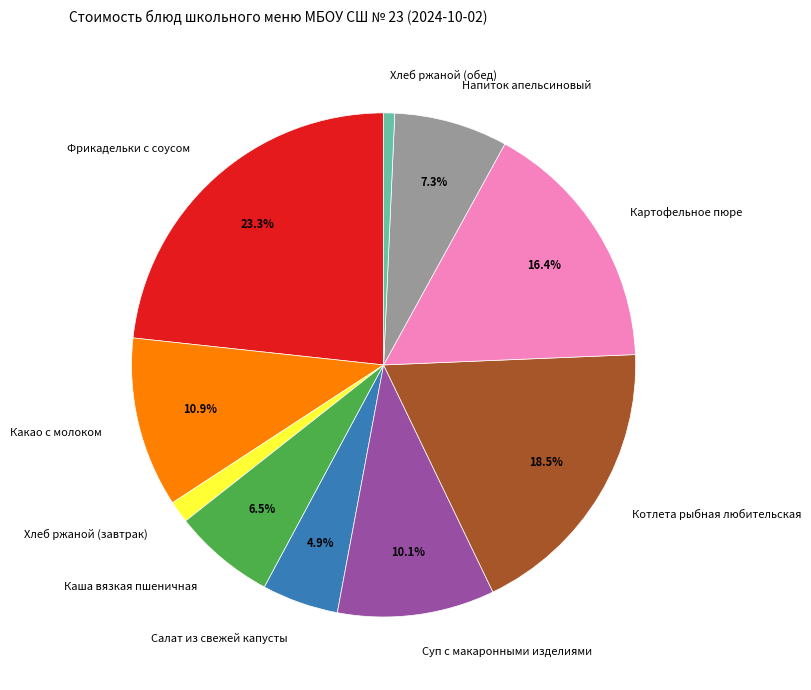

To the nearest percent, what is the average slice percentage?

10%